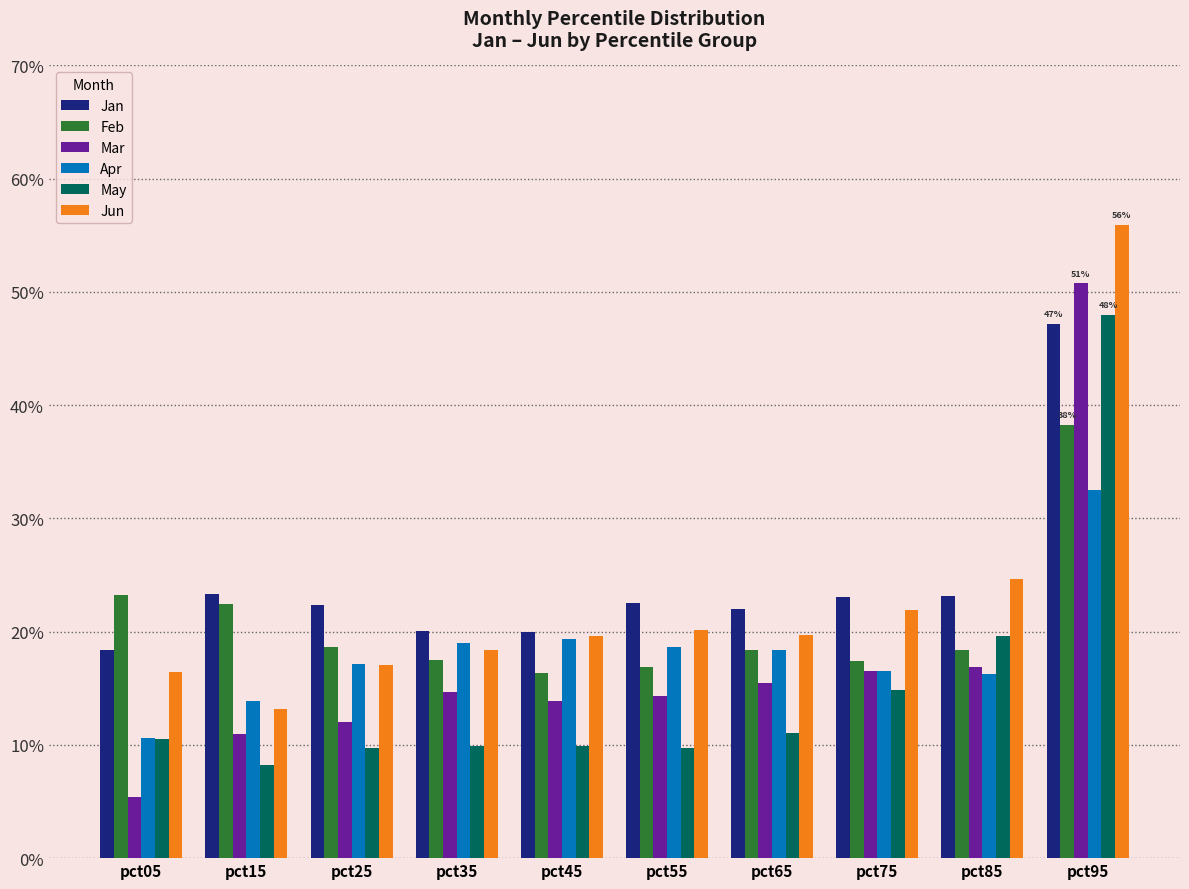

What are all the series names shown in the legend?

Jan, Feb, Mar, Apr, May, Jun